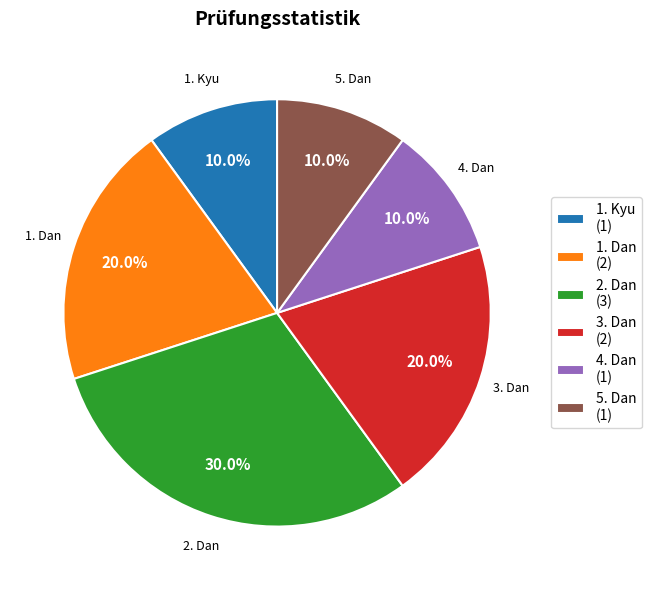

Which category has the biggest portion of the pie?

2. Dan (3)